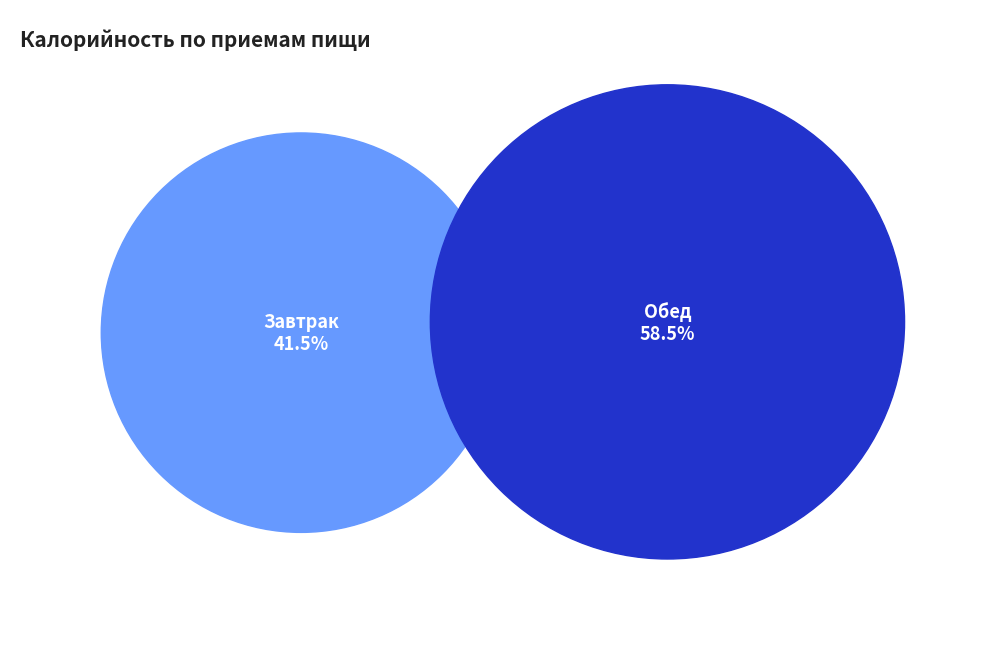

What is the total percentage of Обед and Завтрак?

100.0%